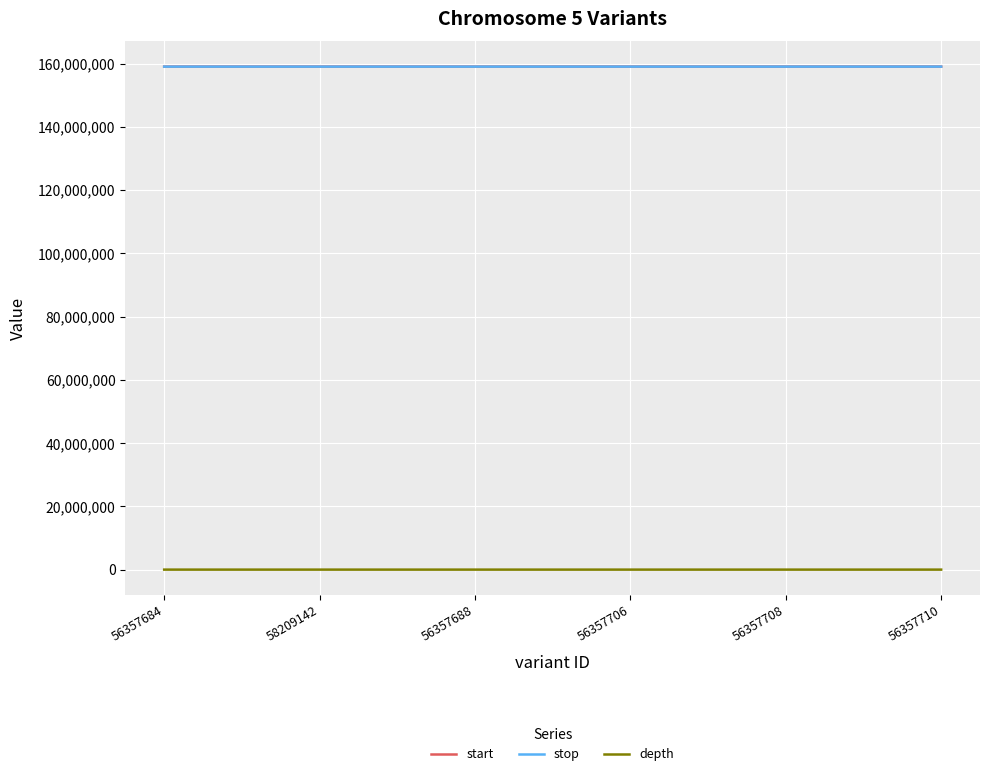

True or false: depth and start cross at least once.

False